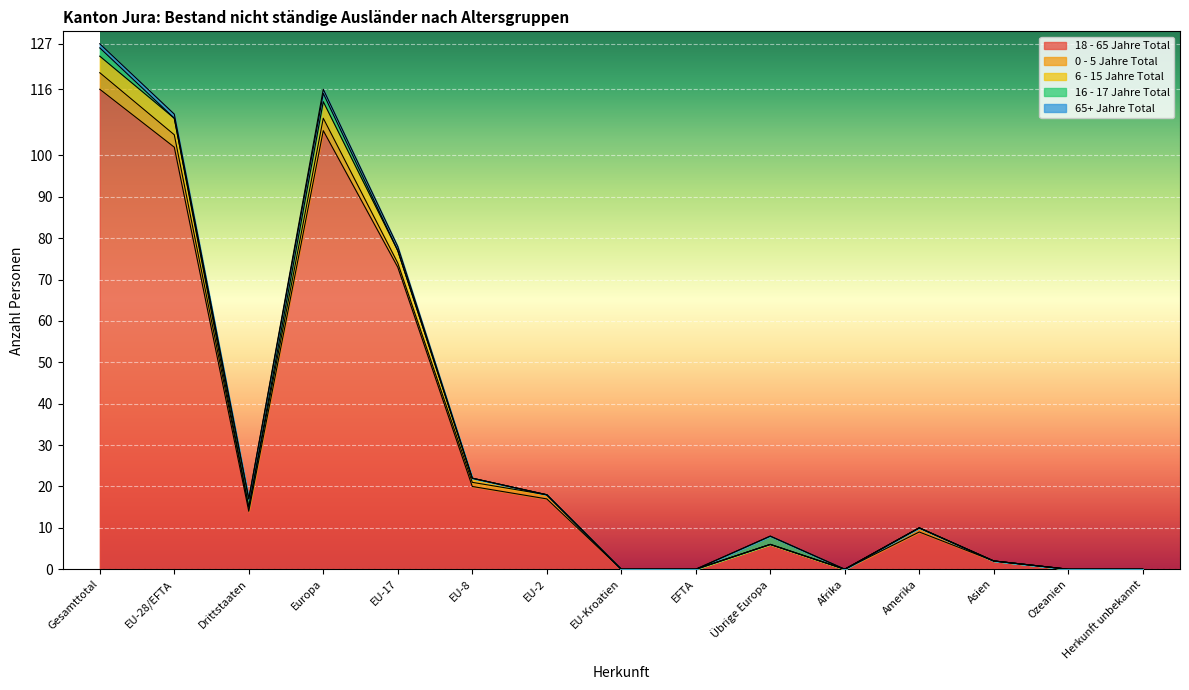

What is the sum of the 18 - 65 Jahre Total values at Afrika and EU-28/EFTA?

102